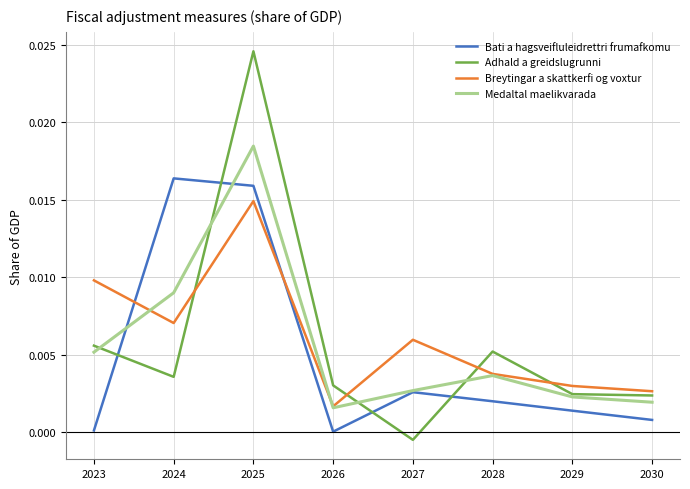

Is it true that Adhald a greidslugrunni equals 0.0 at 2026?

True